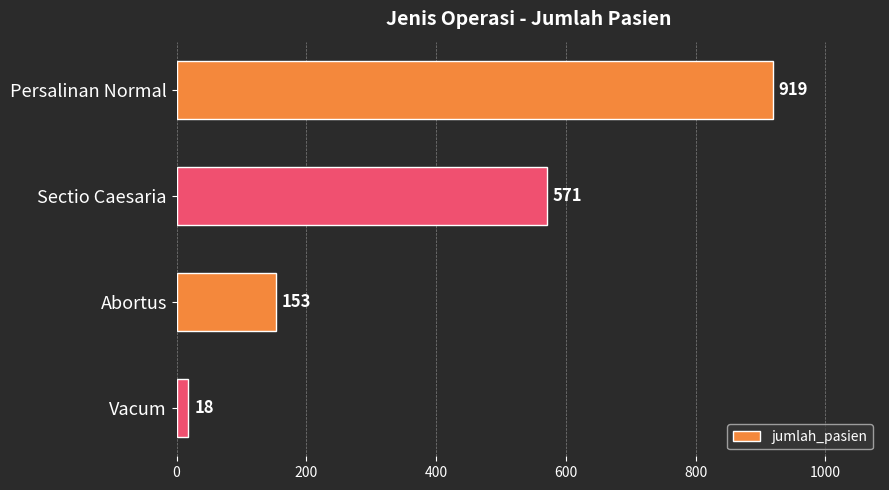

Rank the categories by value from highest to lowest.

Persalinan Normal, Sectio Caesaria, Abortus, Vacum